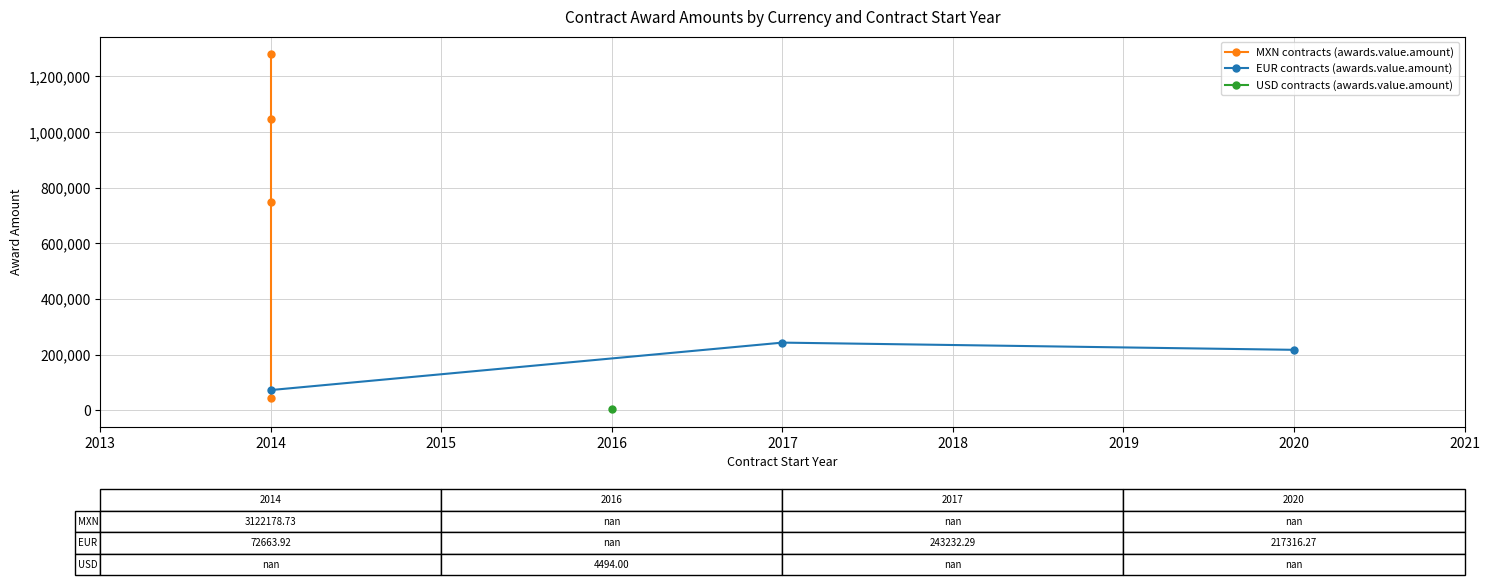

Reading left to right, transcribe all the data shown in this chart.

awards.value.amount: 1279409.2	72663.9	1048686.0	749669.7	217316.3	243232.3	4494.0	44413.8
contracts.value.amount: 1279409.2	72663.9	1048686.0	749669.7	217316.3	243232.3	4494.0	44413.8